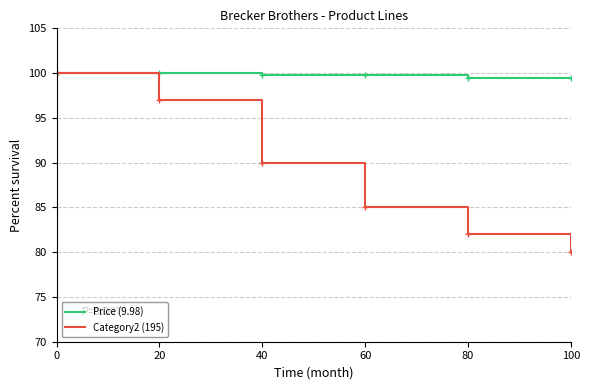

What is the maximum value shown in the chart?

100.0